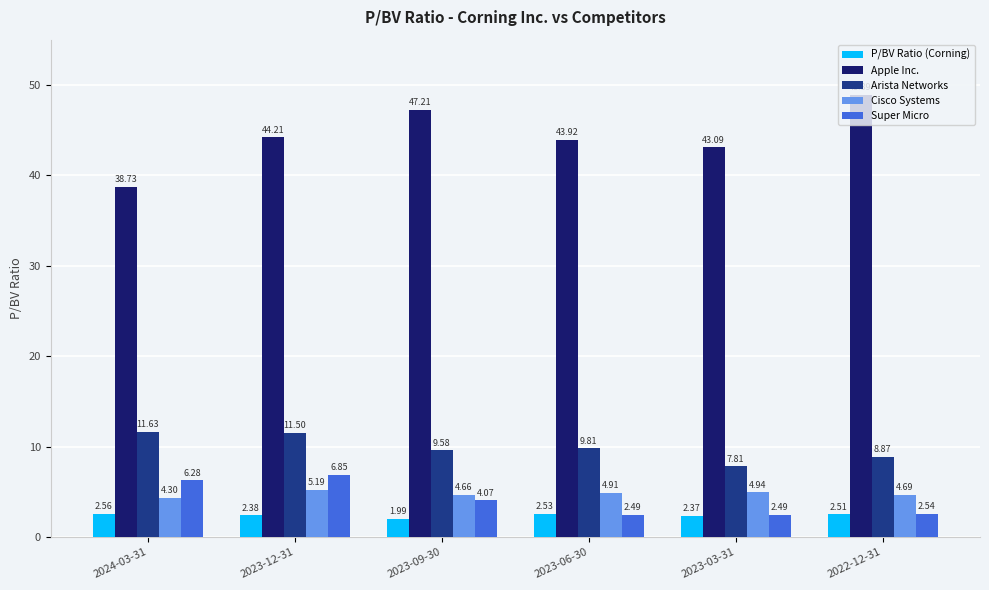

The value of Cisco Systems at 2024-03-31 is 4.3. True or false?

True